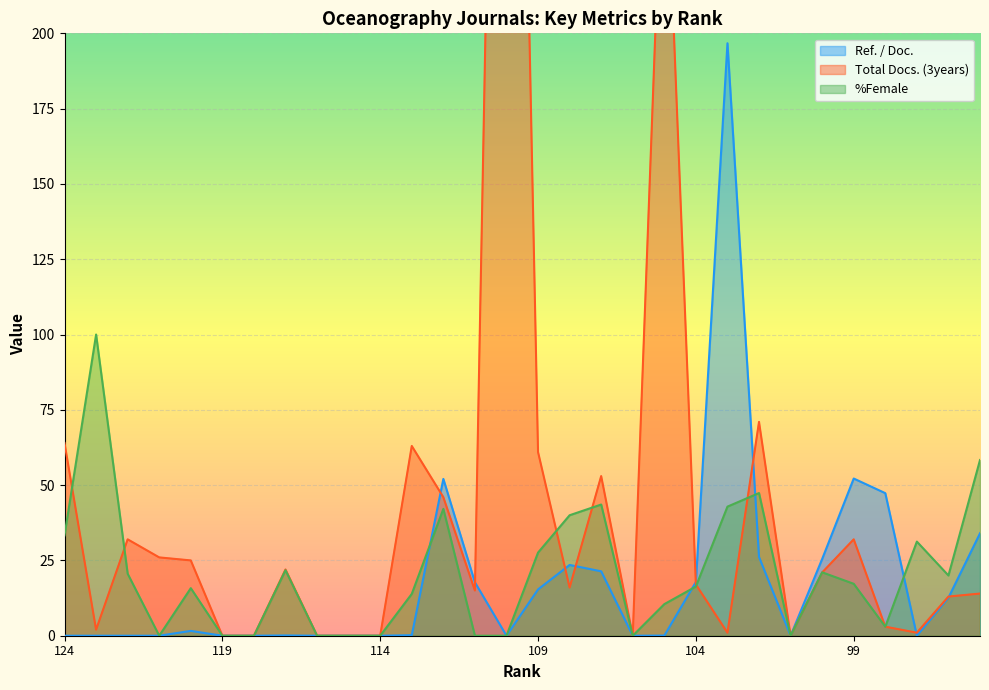

How many values in Ref. / Doc. are above zero?

17